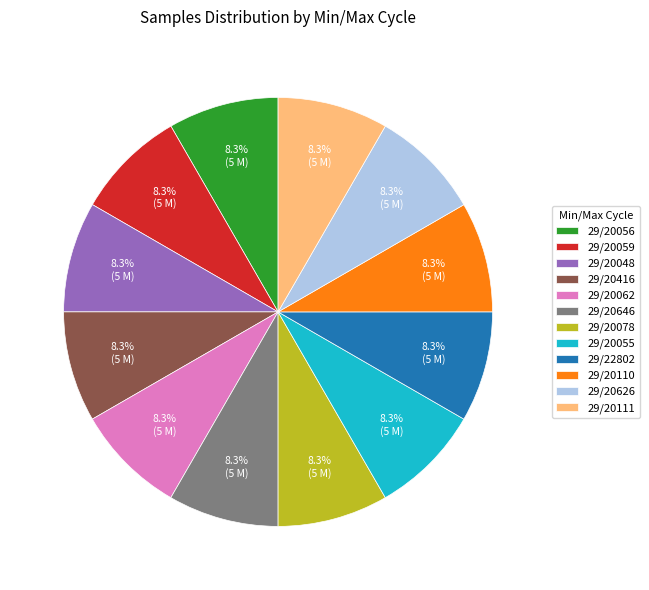

How much of the chart is everything except 29/20048?

91.7%